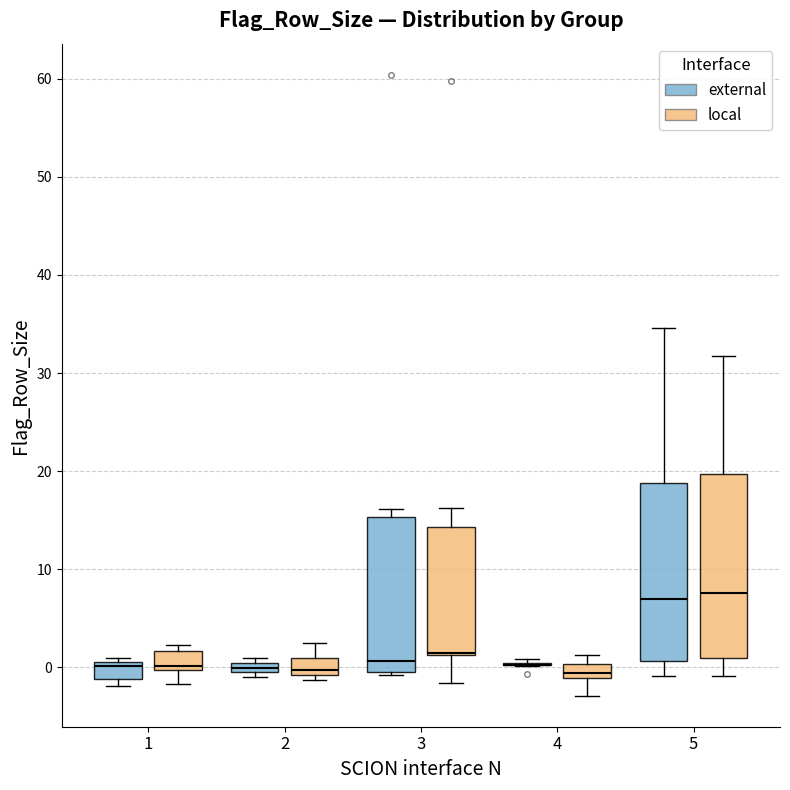

Where is the upper edge of the box for 1 (local) on the y-axis? The values are not printed on the chart, so give them approximately, as read against the axis.

2